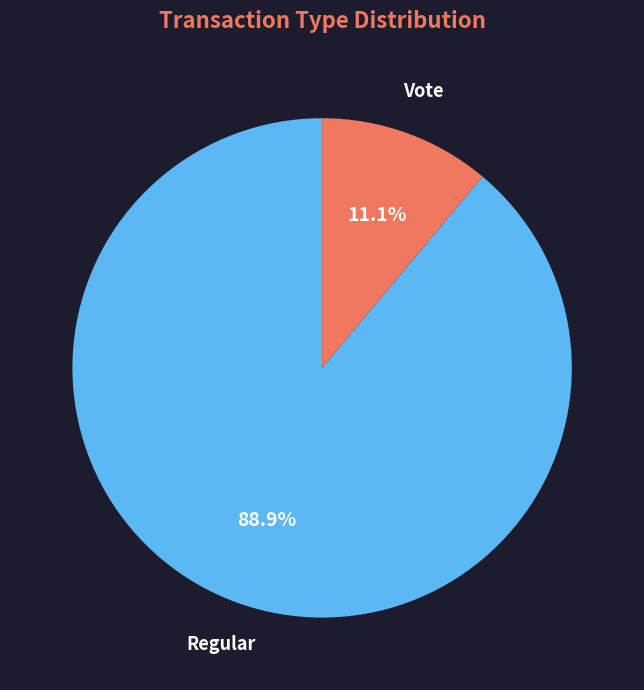

To the nearest percent, what percentage of the pie is Vote?

11%